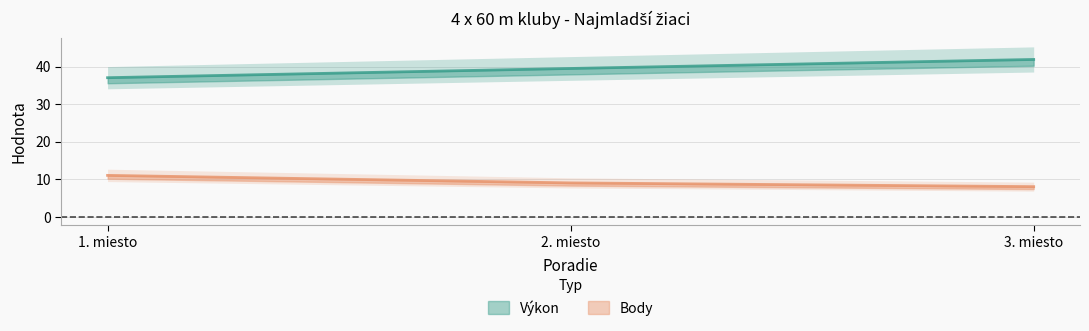

How many categories are shown in the chart?

3